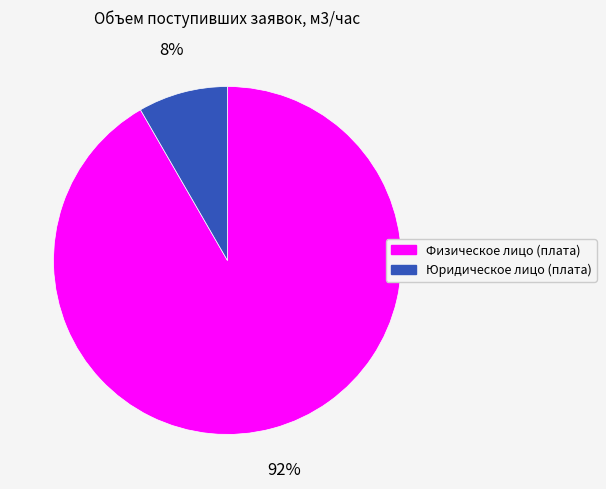

Rank the categories by value from lowest to highest.

Юридическое лицо (плата), Физическое лицо (плата)